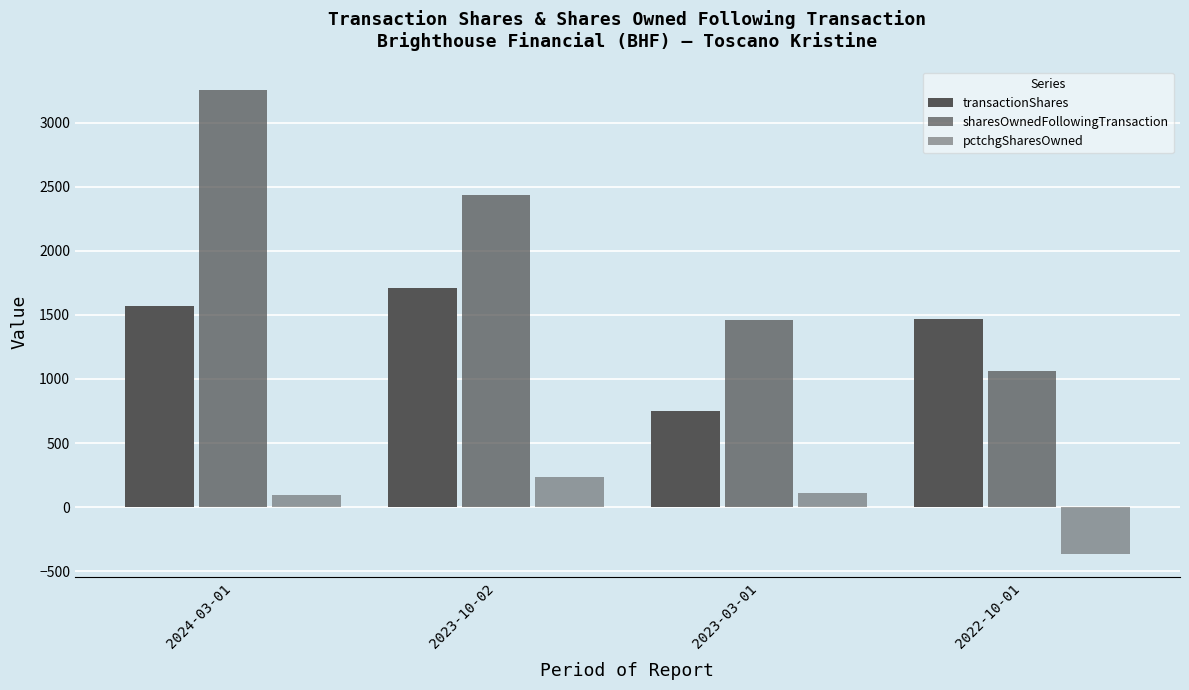

At which label is sharesOwnedFollowingTransaction closest to 2162?

2023-10-02